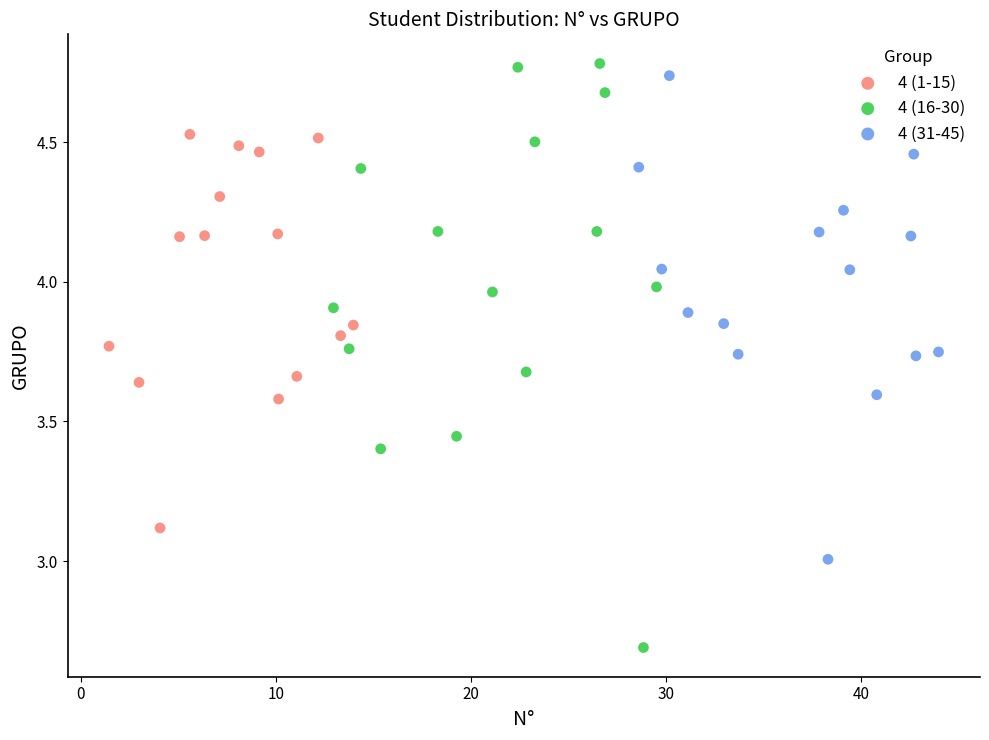

Which series has the widest spread of Y values?

4 (16-30)